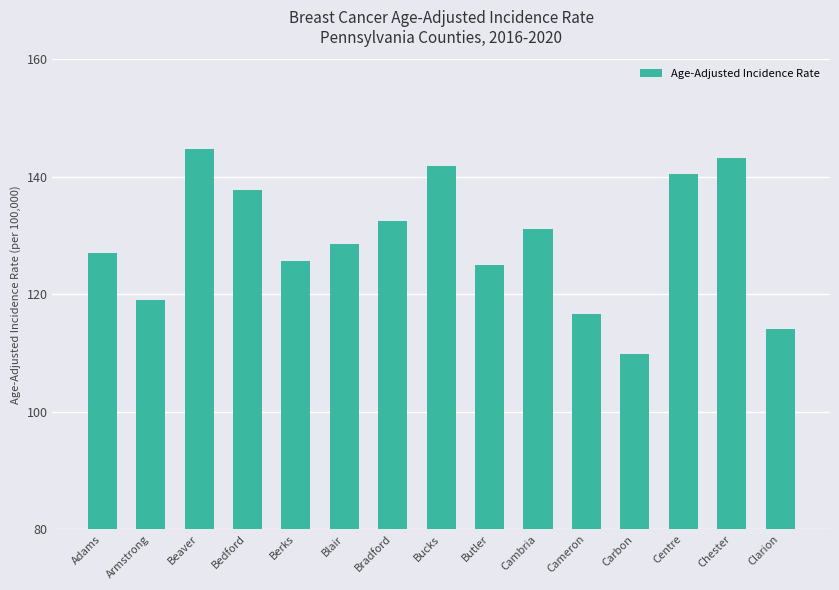

What is the difference between the maximum and second lowest values?

30.7